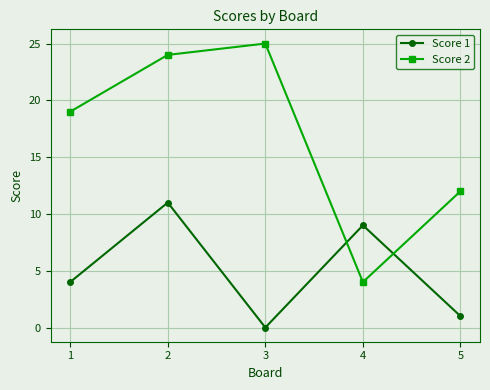

Does the chart display data point markers on the line(s)?

Yes